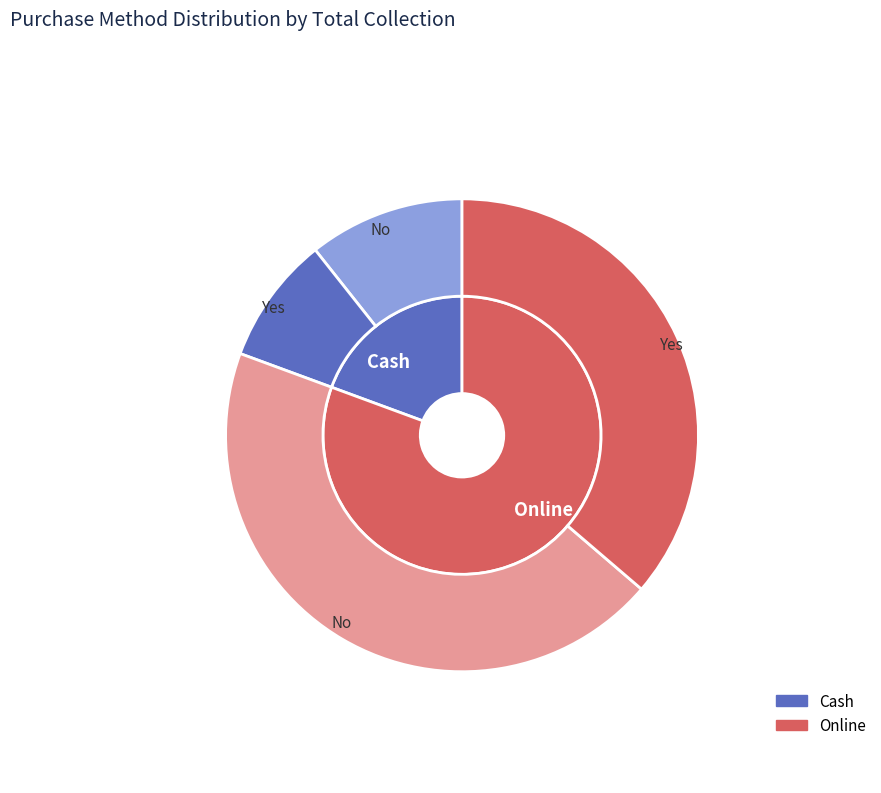

Is there any slice that represents more than half of the pie?

Yes